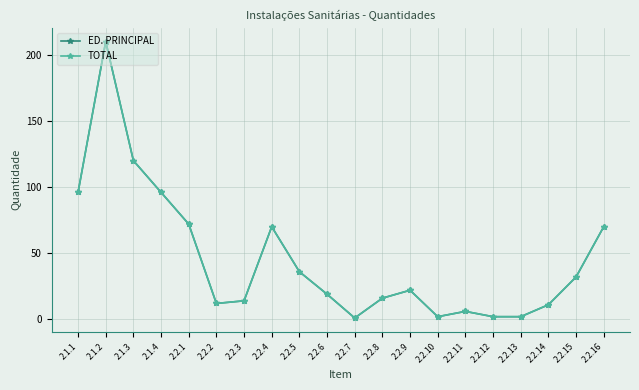

Which series has the widest spread of values?

ED. PRINCIPAL